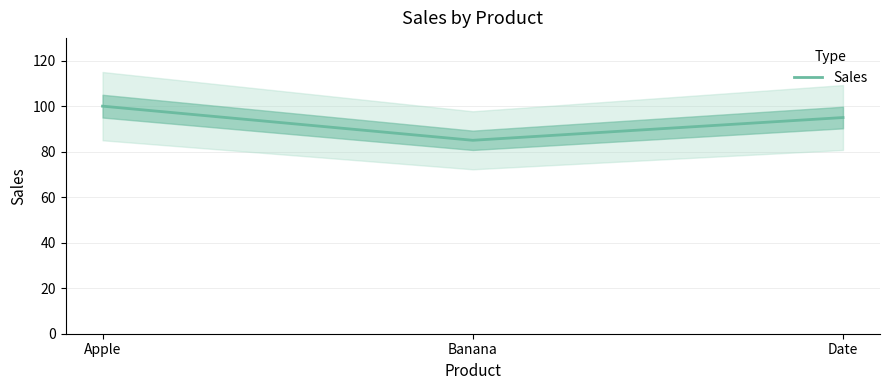

What is the average value?

93